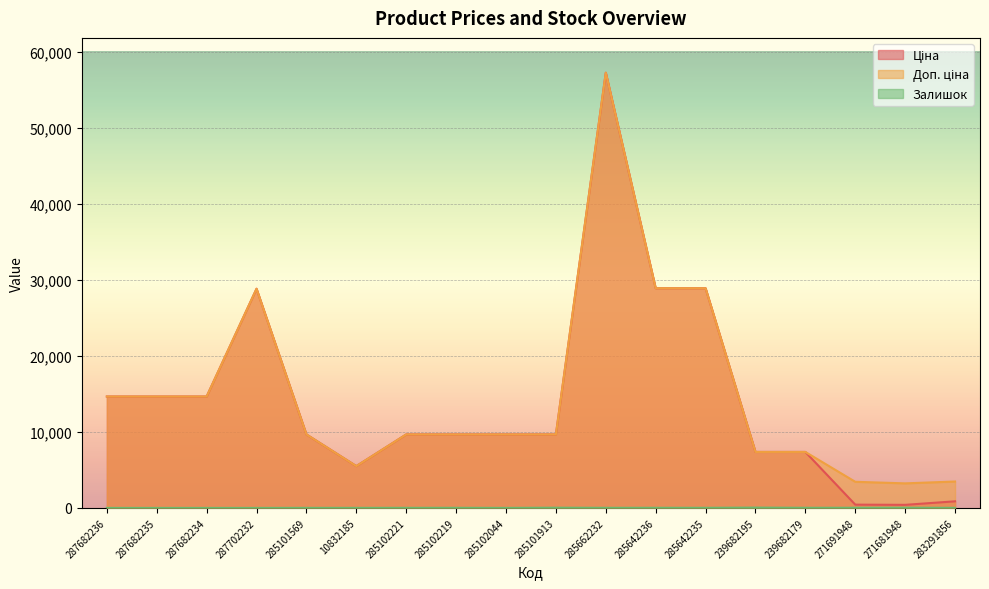

Which category has the lowest value in the Доп. ціна series?

271681948